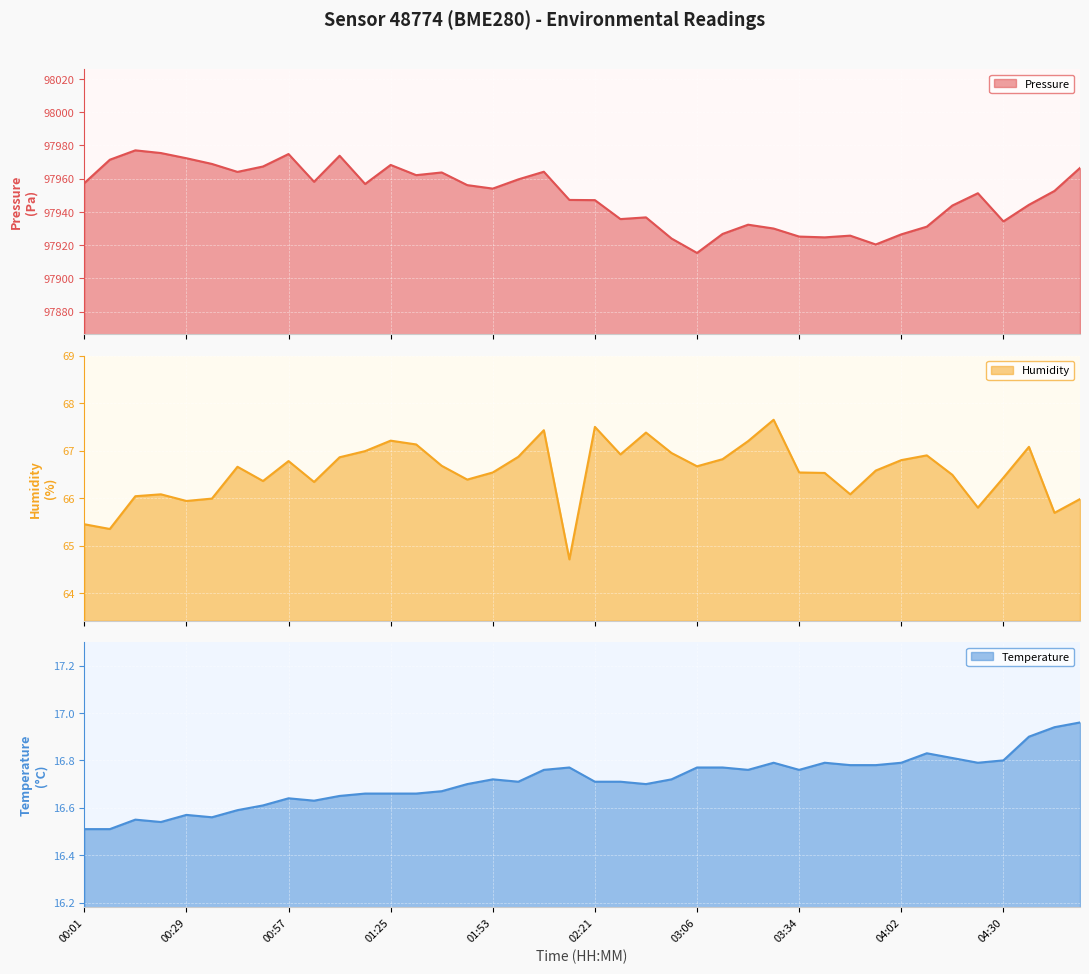

What is the label of the 36th point from the left?

04:23